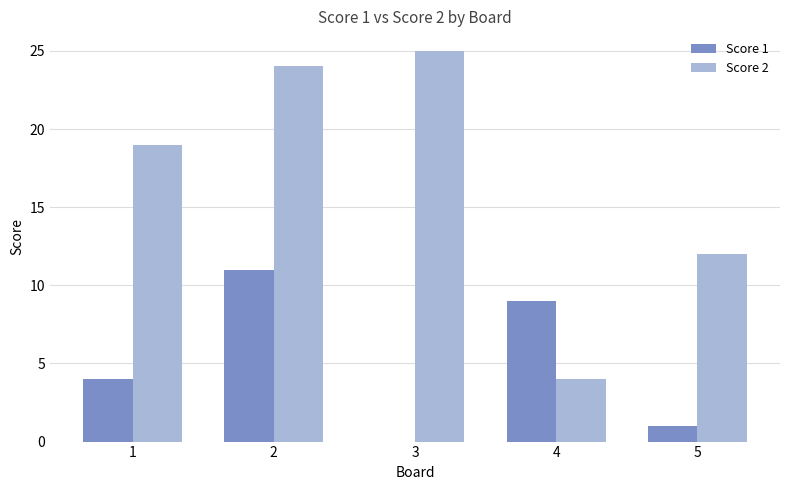

At which label is Score 2 closest to 14?

5